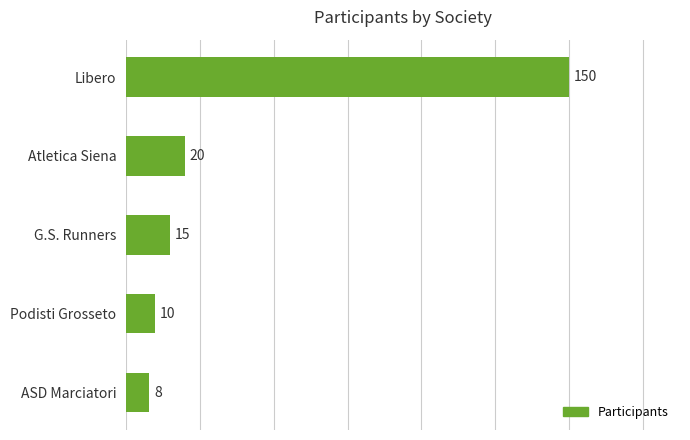

What is the difference between the maximum and minimum values?

142